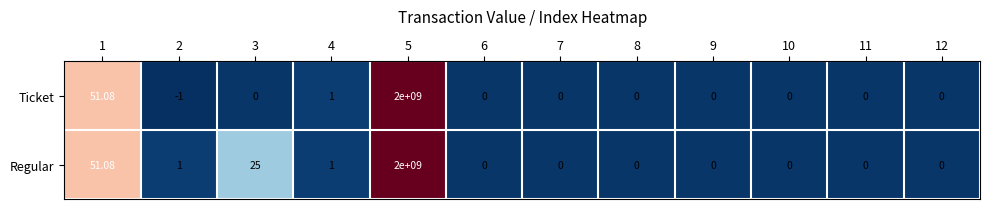

Is the value of Regular at 5 greater than the value of Ticket at 10?

Yes